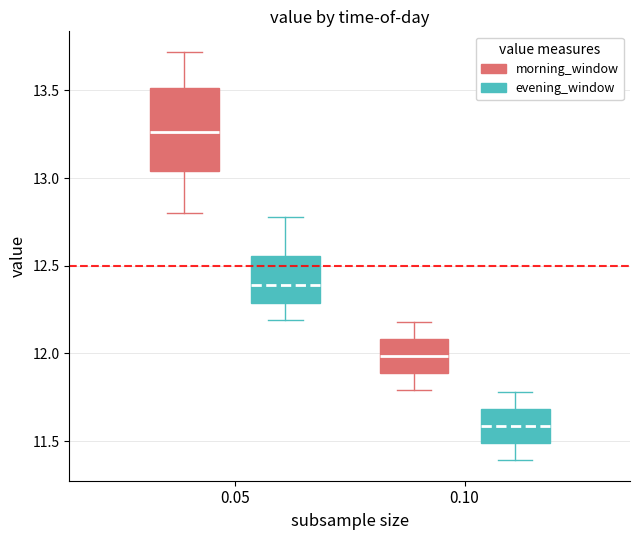

Which box has the highest median line?

0.05 (morning_window)